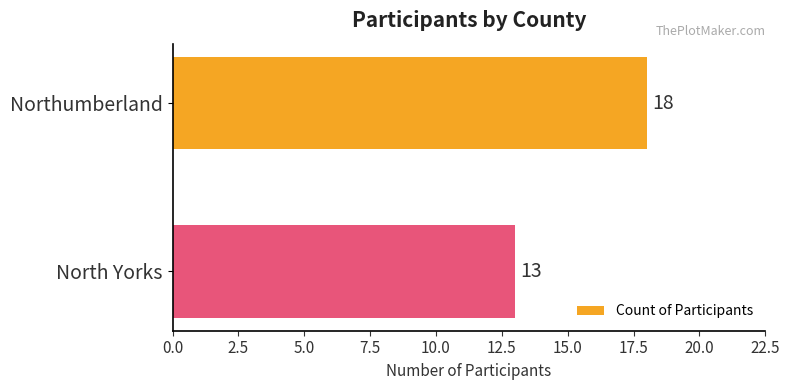

Where is the data nearest to the value 15?

North Yorks